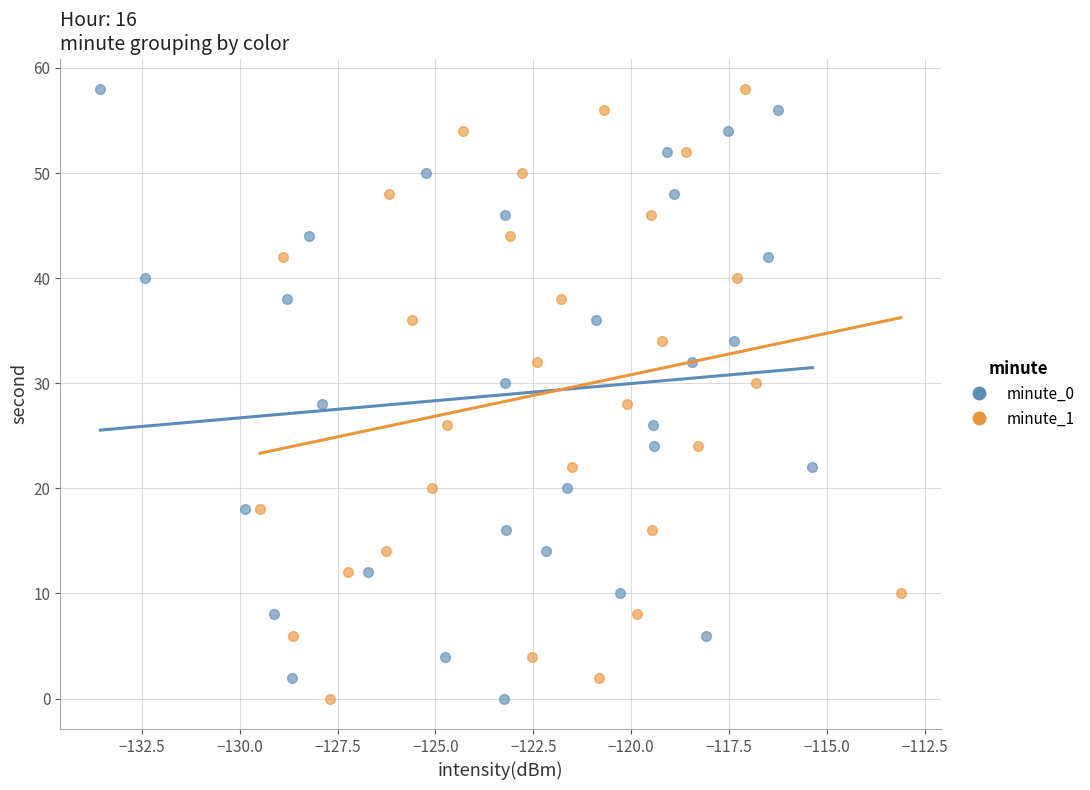

What are all the series names shown in the legend?

minute_0, minute_1